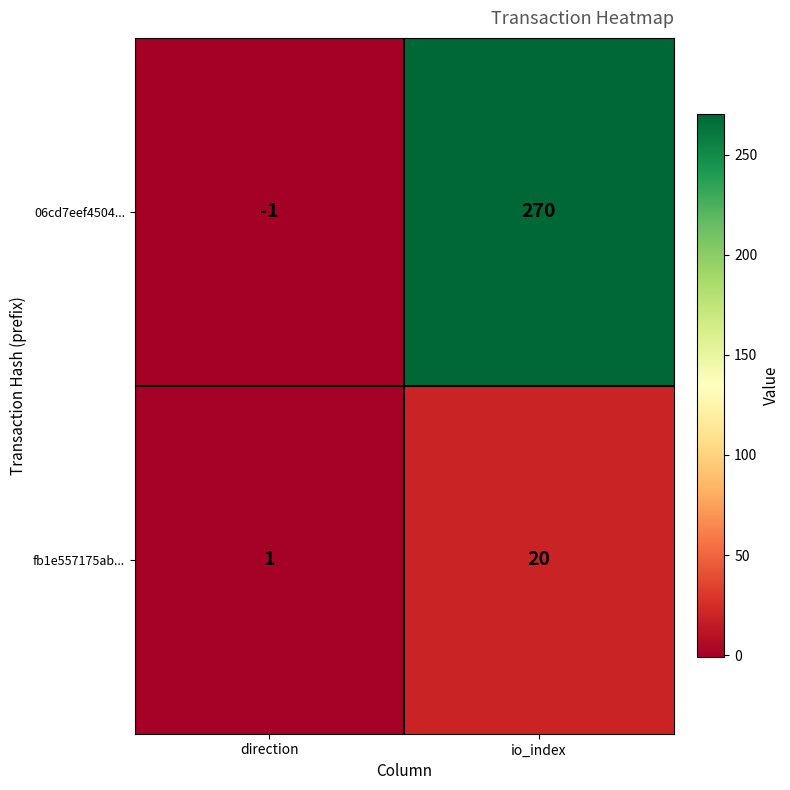

True or false: 06cd7eef4504... has a value of -1 at direction.

True